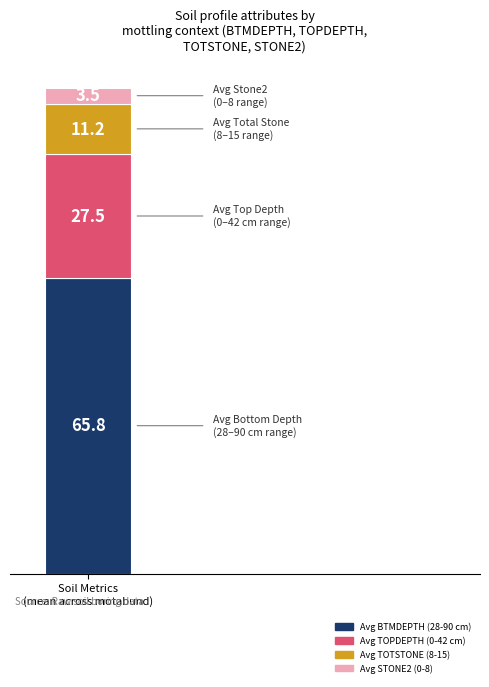

What is the maximum value for Avg BTMDEPTH (28-90 cm)?

65.8